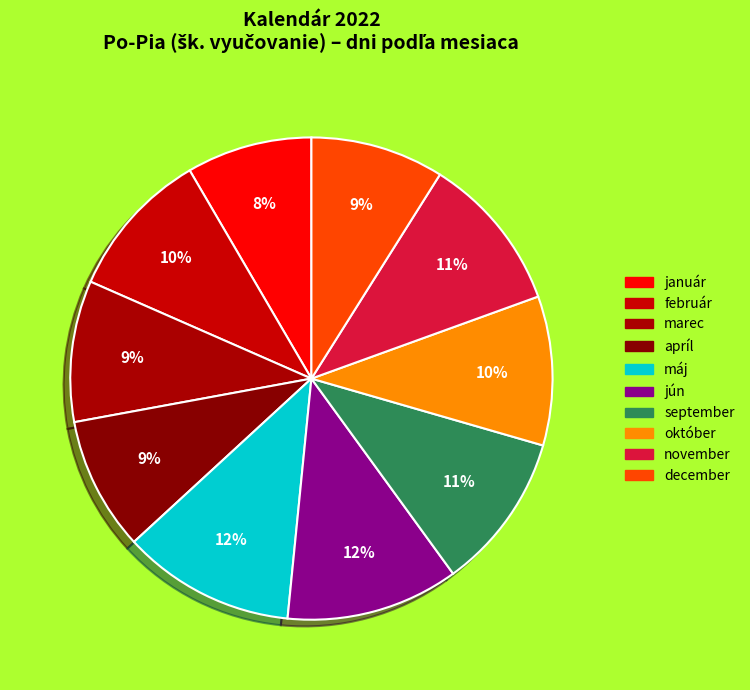

Which category has the smallest portion of the pie?

január